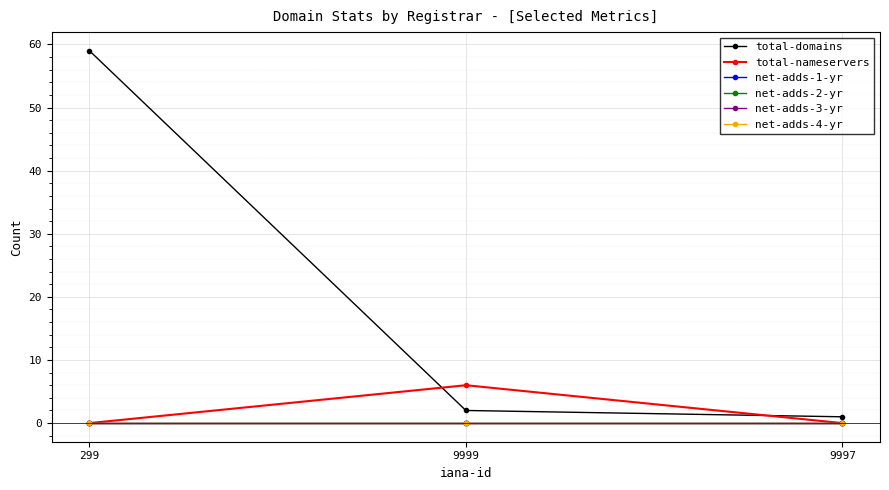

Reading left to right, transcribe all the data shown in this chart.

total-domains: 299=59	9999=2	9997=1
total-nameservers: 299=0	9999=6	9997=0
net-adds-1-yr: 299=0	9999=0	9997=0
net-adds-2-yr: 299=0	9999=0	9997=0
net-adds-3-yr: 299=0	9999=0	9997=0
net-adds-4-yr: 299=0	9999=0	9997=0